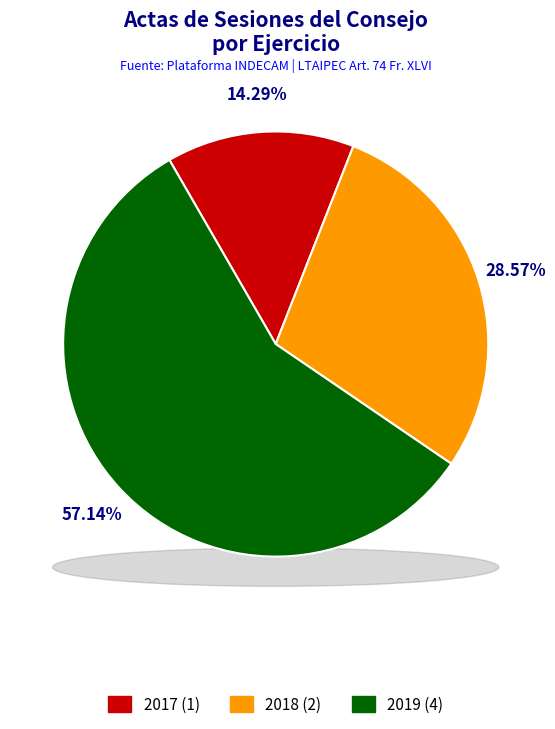

What percentage do 2019 and 2017 together represent?

71.4%